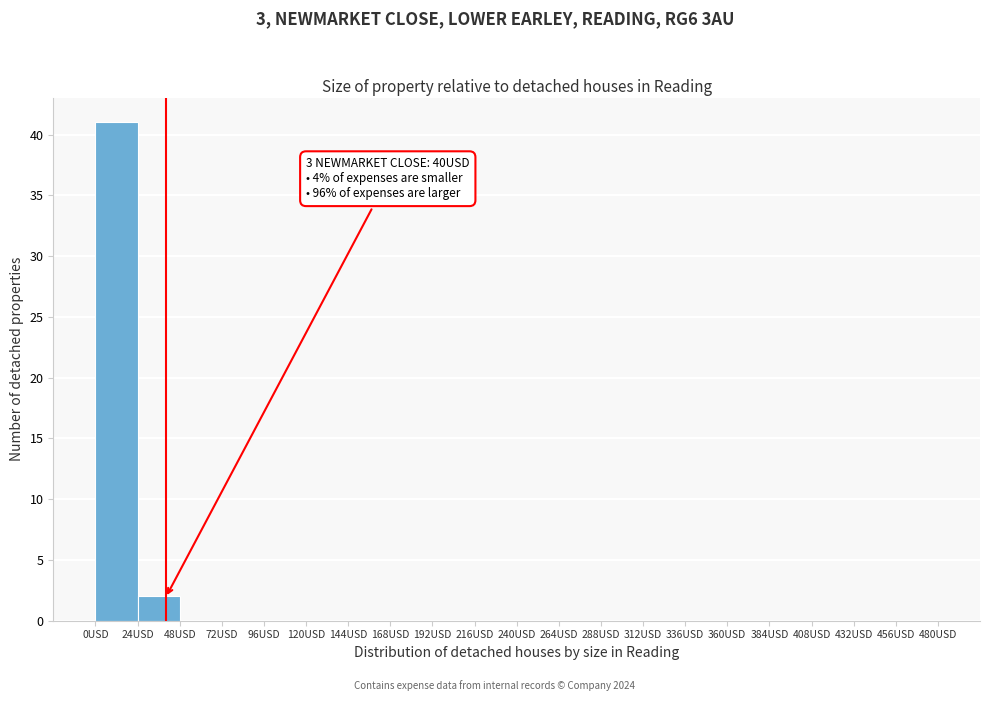

Which range on the x-axis has the tallest bar?

0 to 24